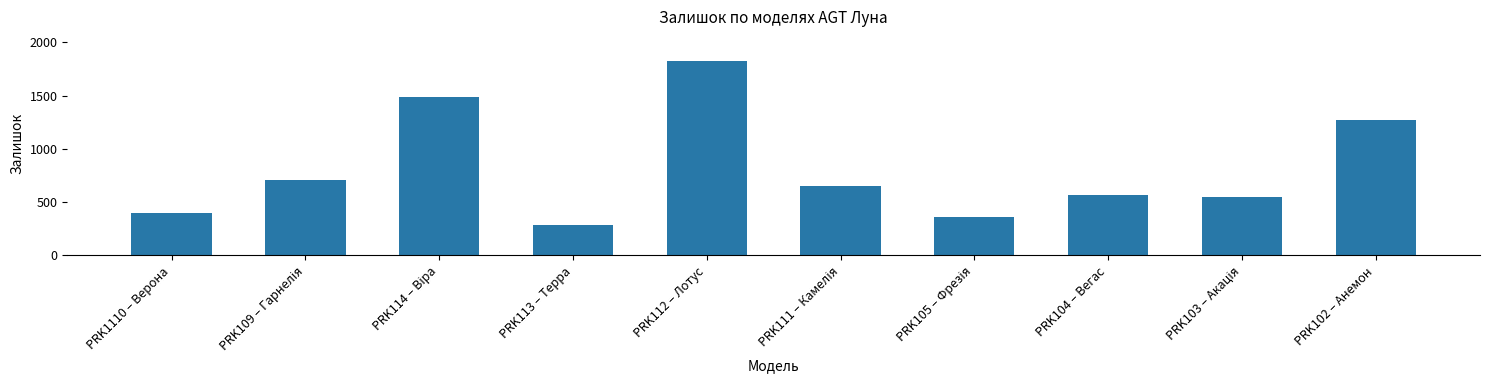

Reading left to right, transcribe all the data shown in this chart.

396	704	1487	287	1830	649	358	564	551	1273